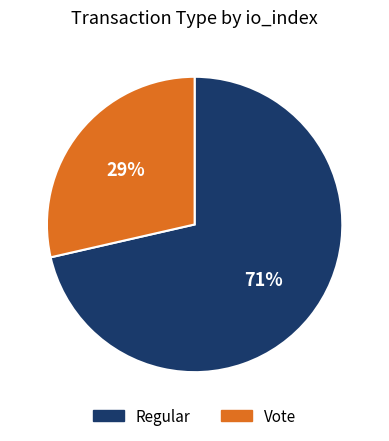

Which has a higher value, Regular or Vote?

Regular